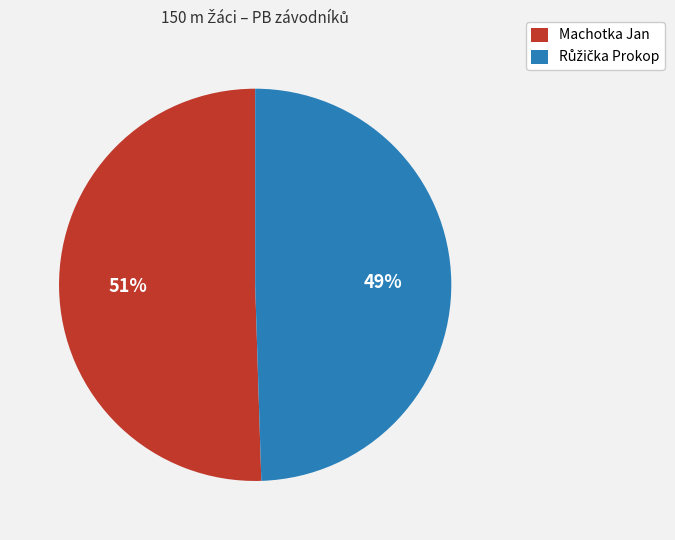

Is Machotka Jan the majority of the pie?

Yes